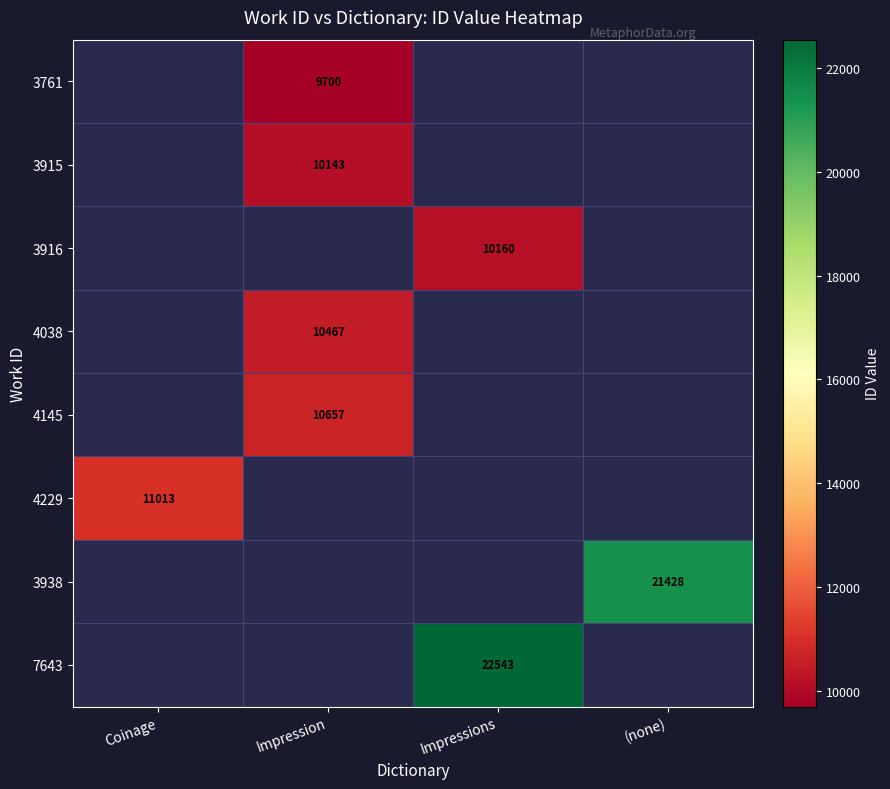

True or false: 4038 has a value of 10467 at Impression.

True